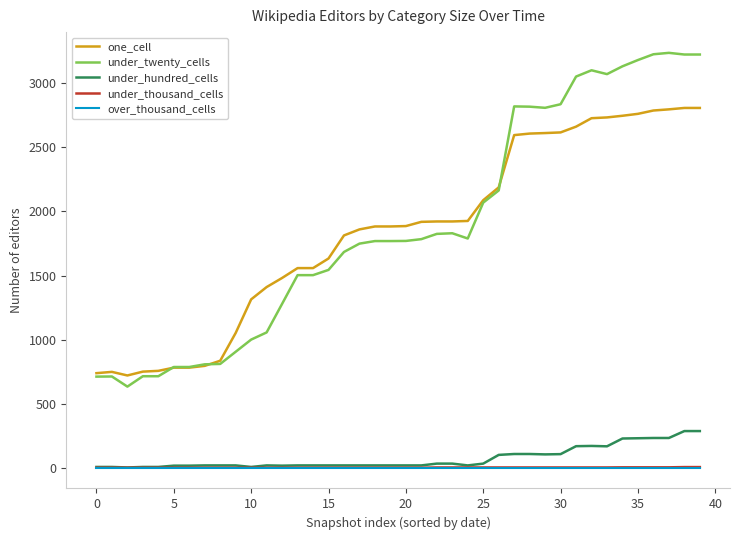

What are all the series names shown in the legend?

one_cell, under_twenty_cells, under_hundred_cells, under_thousand_cells, over_thousand_cells